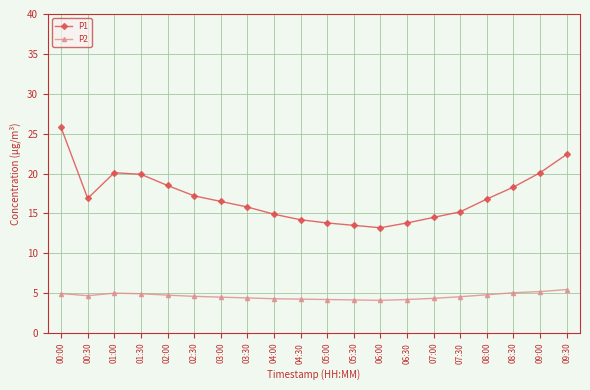

Rank the series at 09:00 from lowest to highest value.

P2, P1